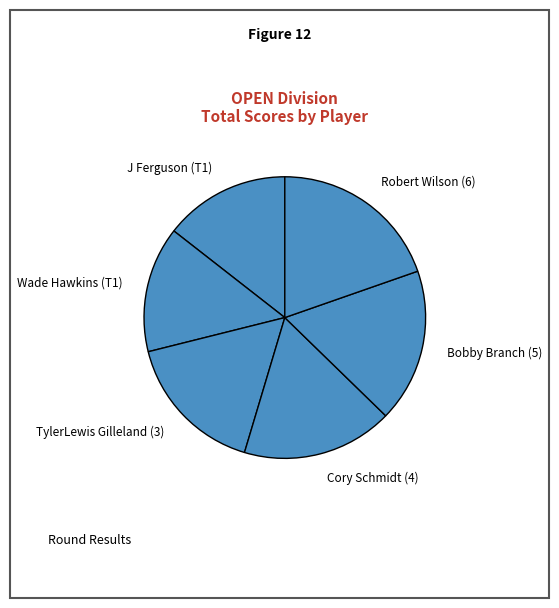

What is the ratio of the value at Bobby Branch (5) to the value at J Ferguson (T1)?

1.2